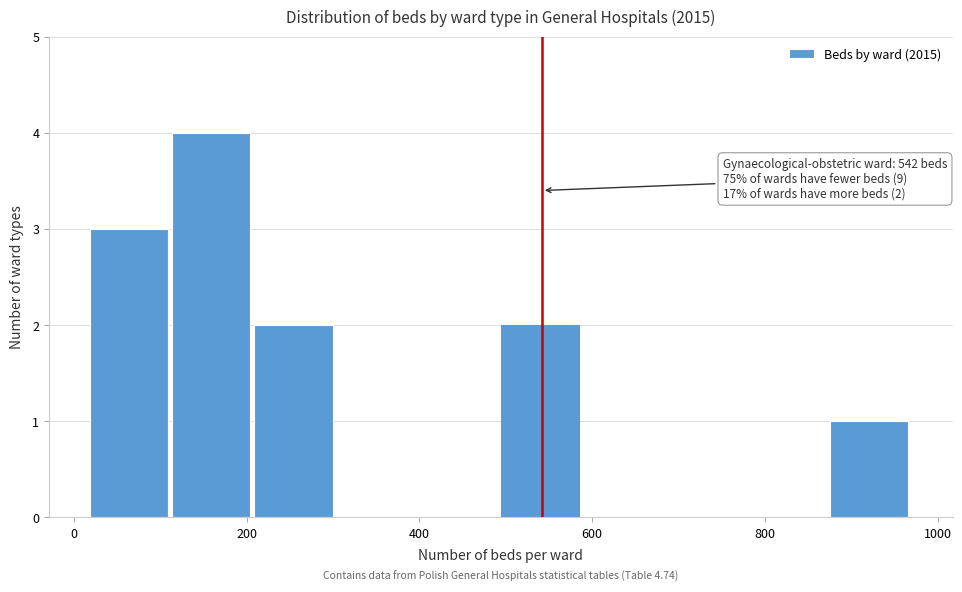

Which range on the x-axis has the tallest bar?

120 to 200